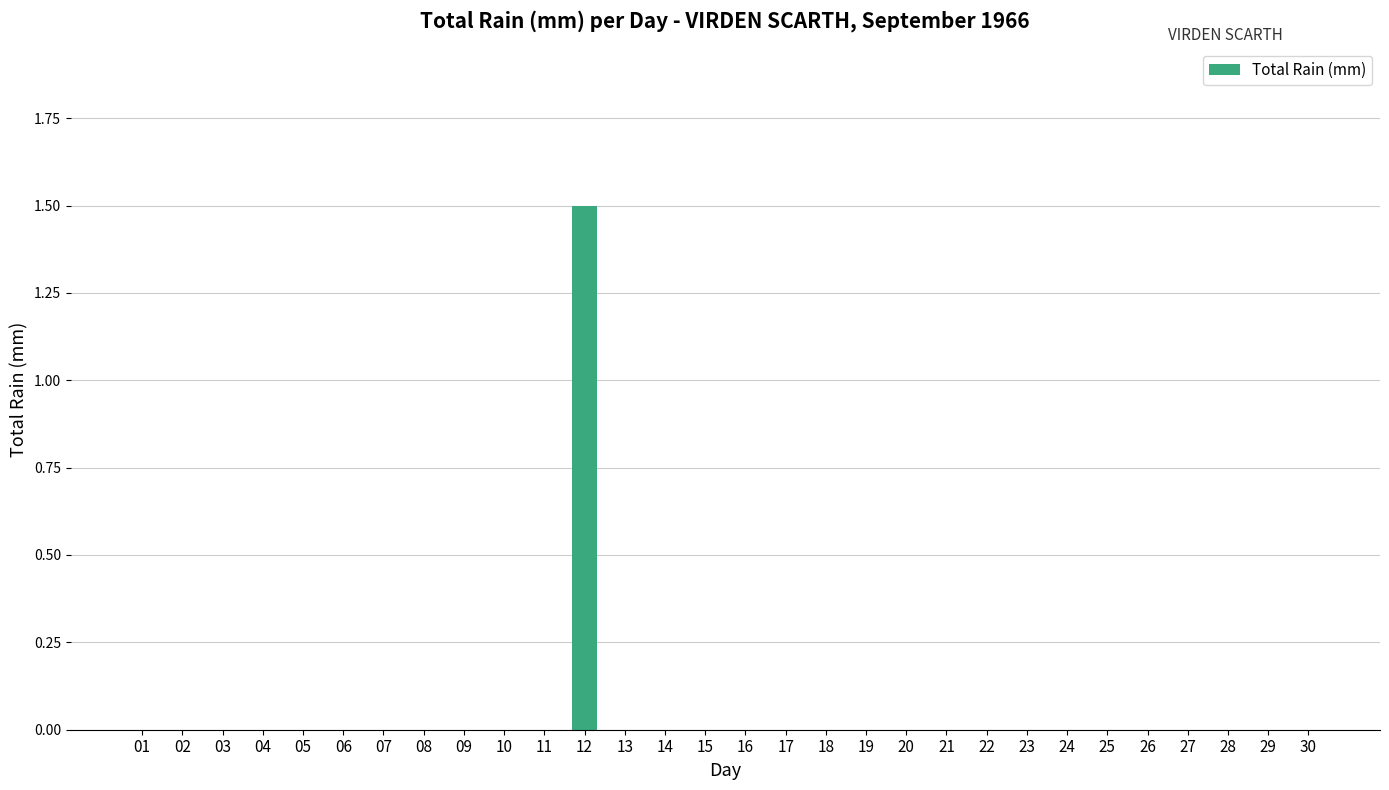

How many values are between 0 and 1?

29